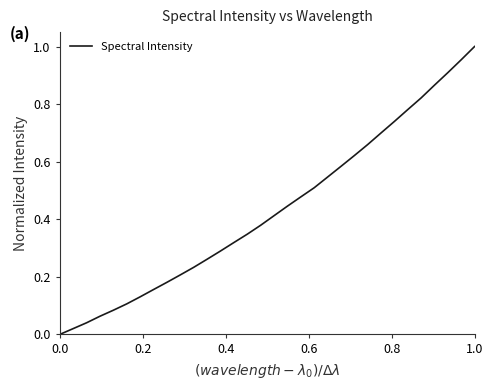

Reading left to right, extract all data points from this chart.

0.0	0.0	0.0	0.1	0.1	0.1	0.1	0.2	0.2	0.2	0.2	0.3	0.3	0.3	0.3	0.4	0.4	0.4	0.5	0.5	0.5	0.6	0.6	0.7	0.7	0.7	0.8	0.8	0.9	0.9	1.0	1.0